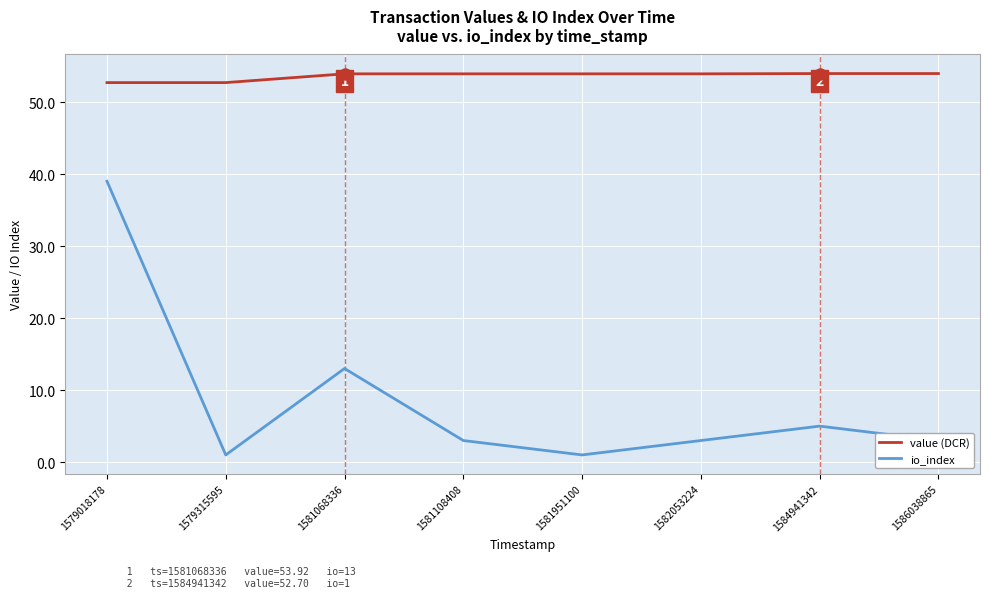

Is the value of io_index at 1584941342 greater than the value of value (DCR) at 1581108408?

No